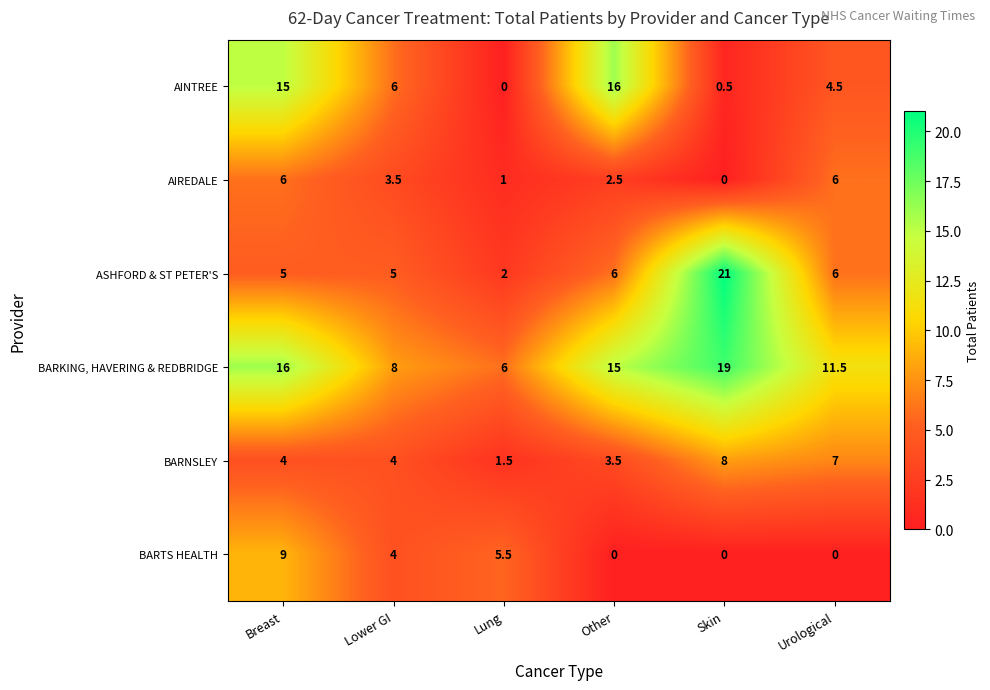

Is it true that BARKING, HAVERING & REDBRIDGE equals 22.3 at Breast?

False